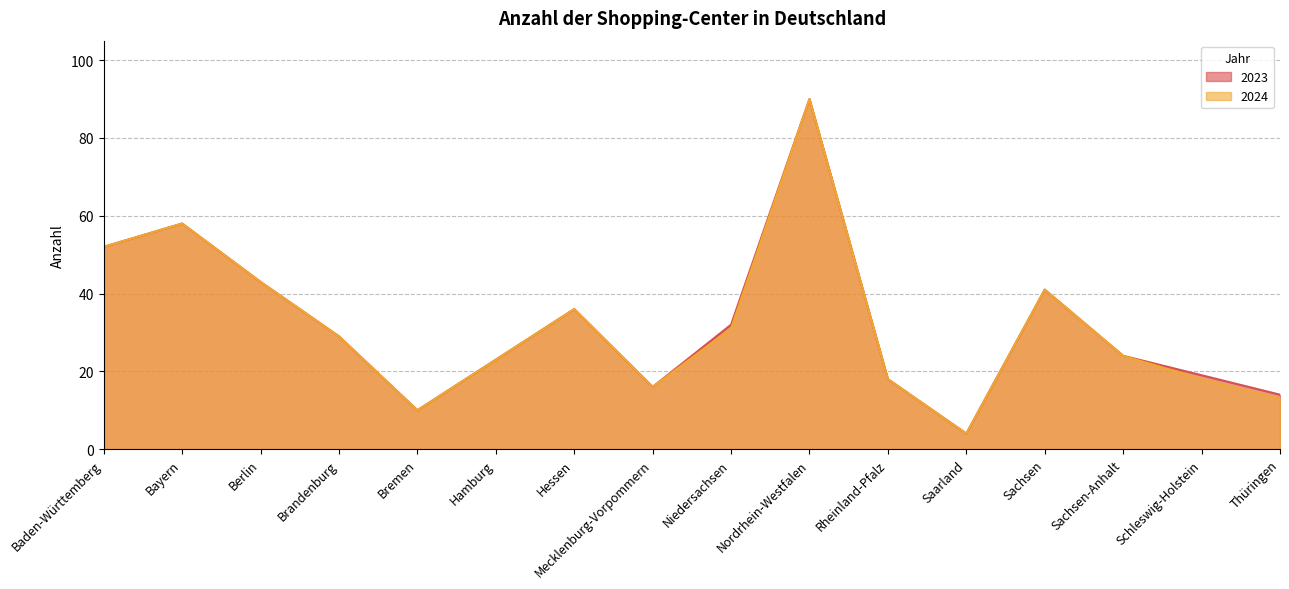

At how many categories does at least one series exceed 11?

14